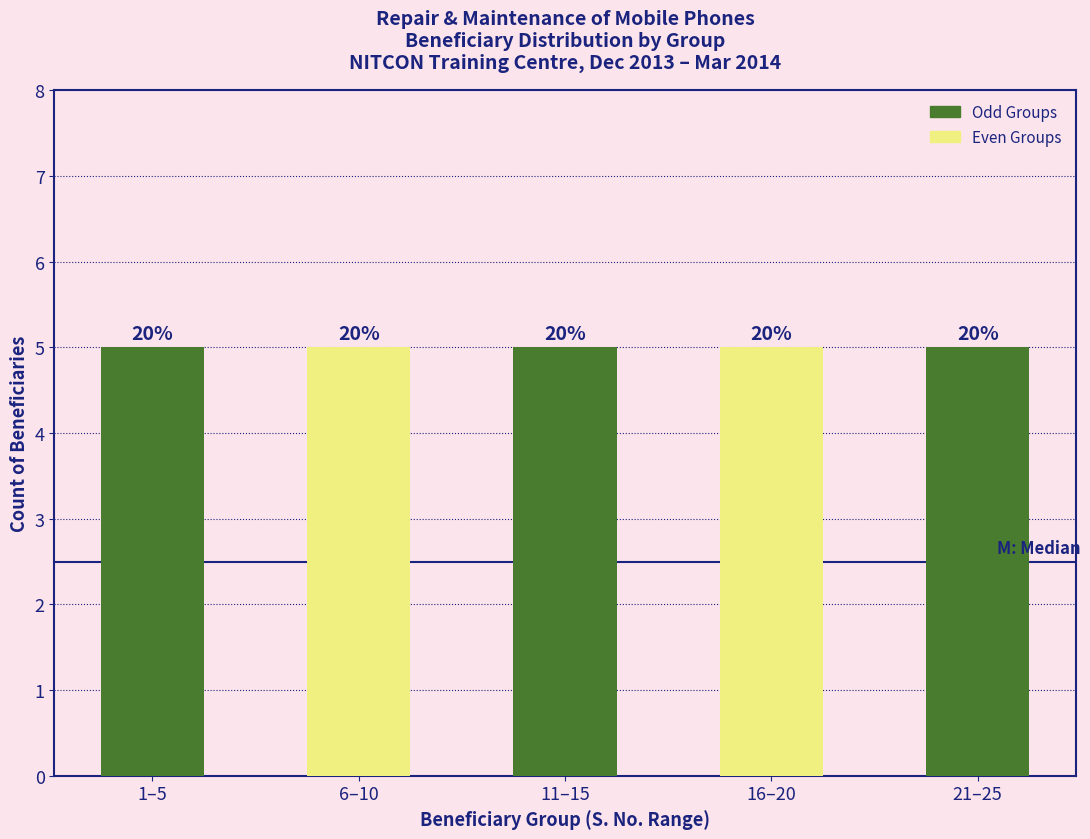

Which has a higher value, 21-25 or 16-20?

21-25